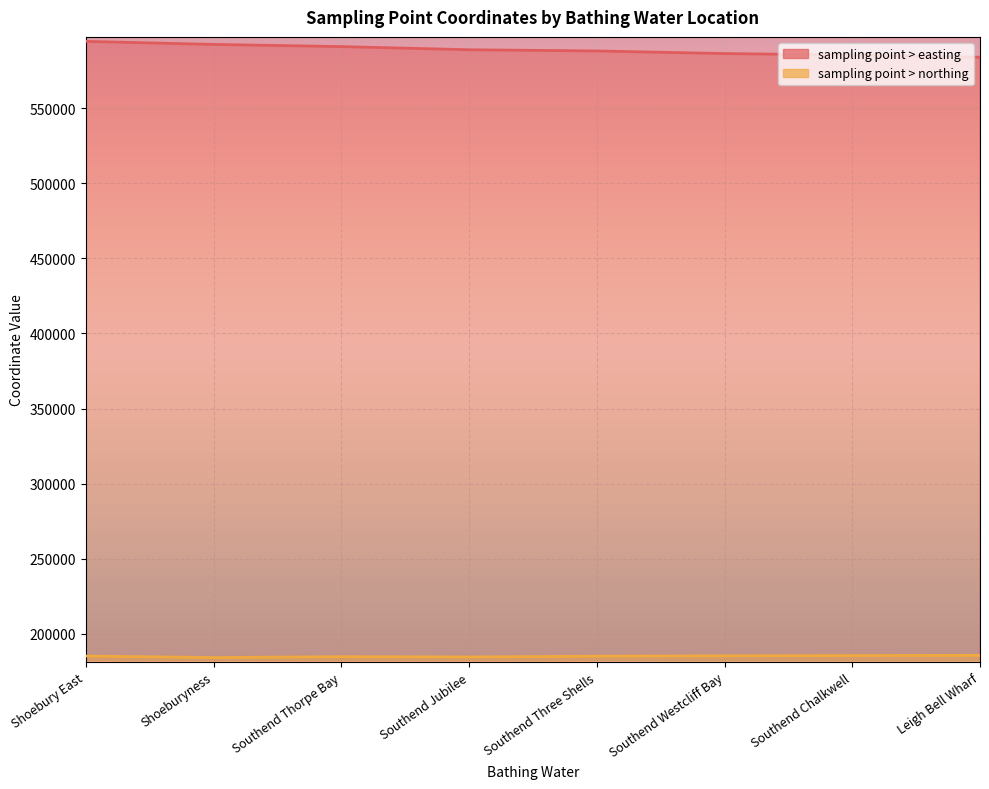

Reading right to left, transcribe all the data shown in this chart.

sampling point > easting: 584050	585470	586450	588200	589000	591100	592550	594570
sampling point > northing: 185570	185440	185250	185050	184500	184700	184100	185150